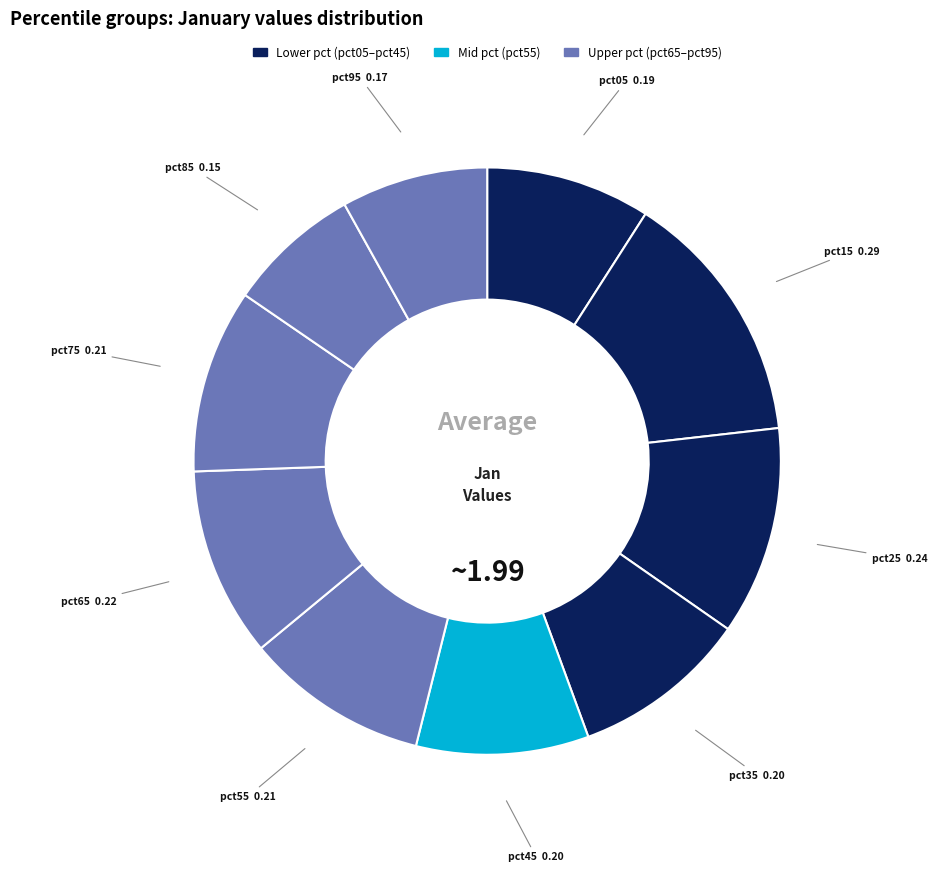

Is there any slice that represents more than half of the pie?

No